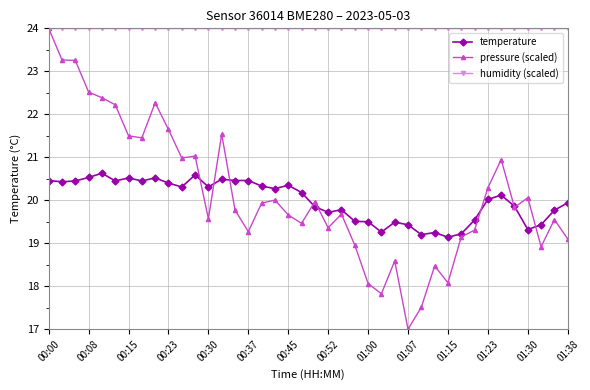

Which series has the largest total across all categories?

humidity (scaled)